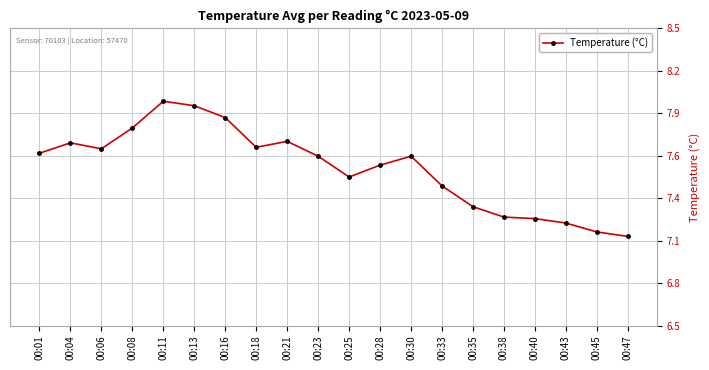

The value at 00:28 is 13.6. True or false?

False